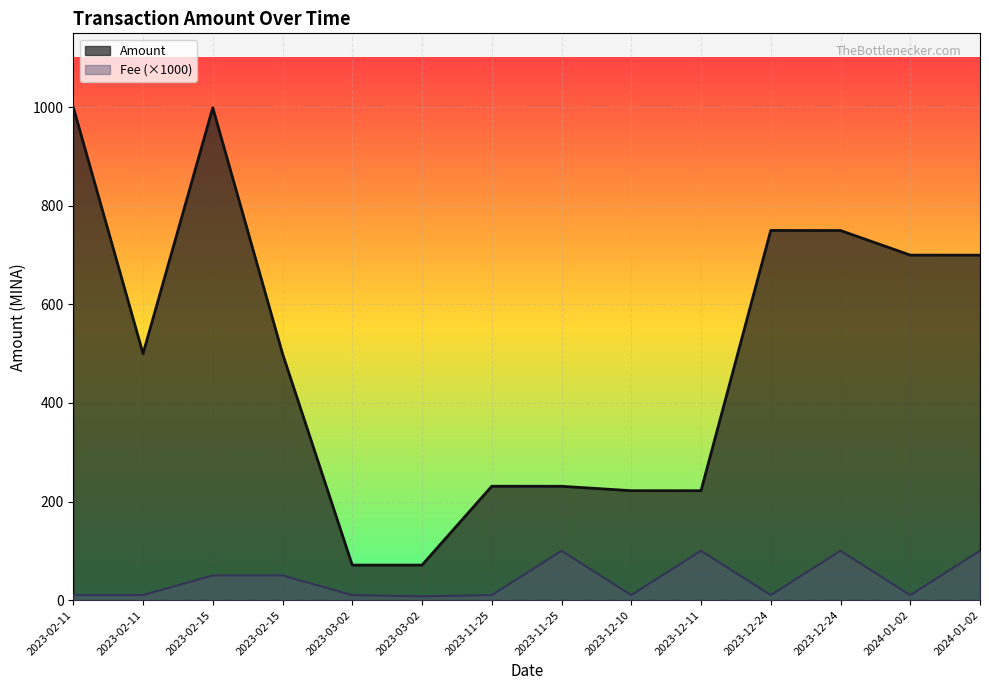

At which category is the sum across all series the highest?

2023-02-15